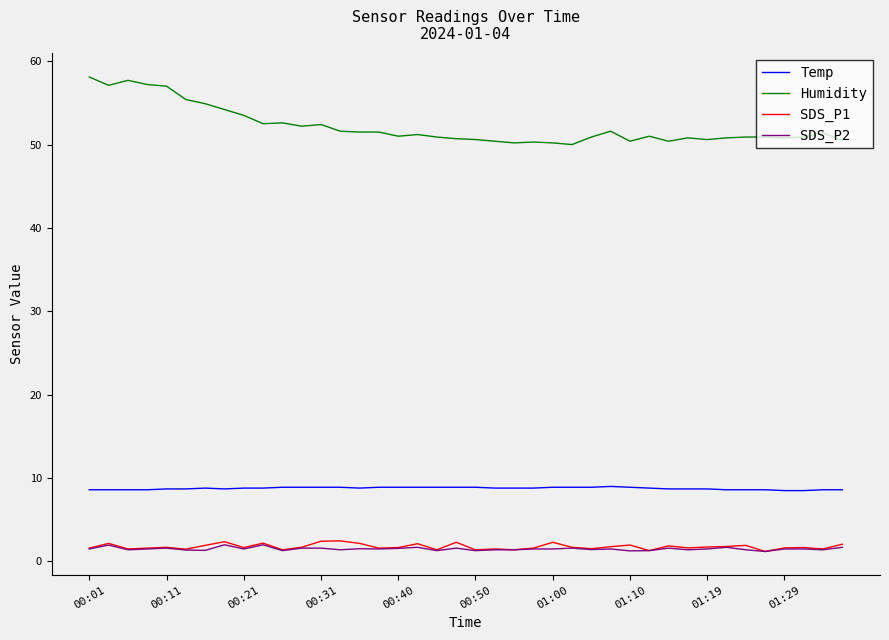

Which series has the largest total across all categories?

Humidity